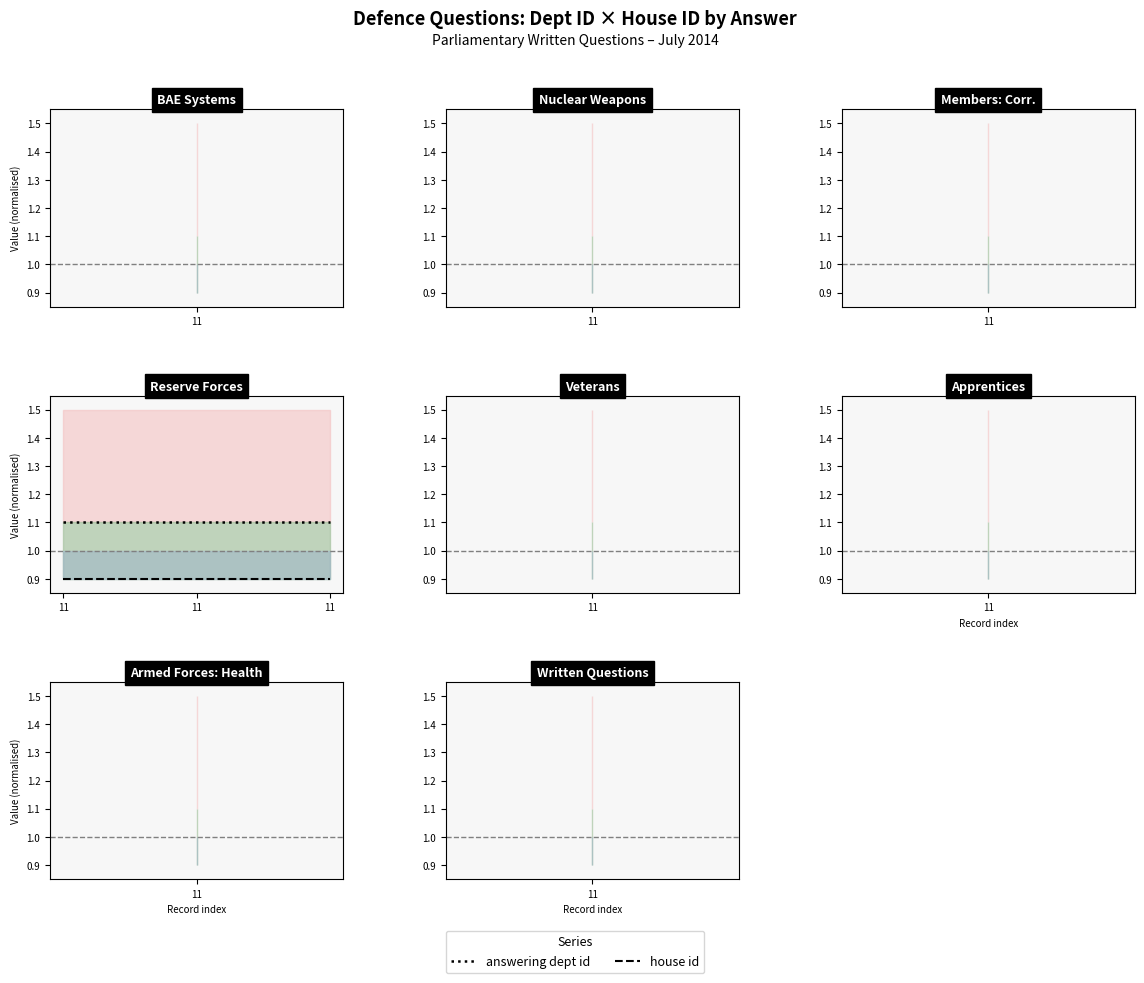

How many categories are shown in the chart?

3